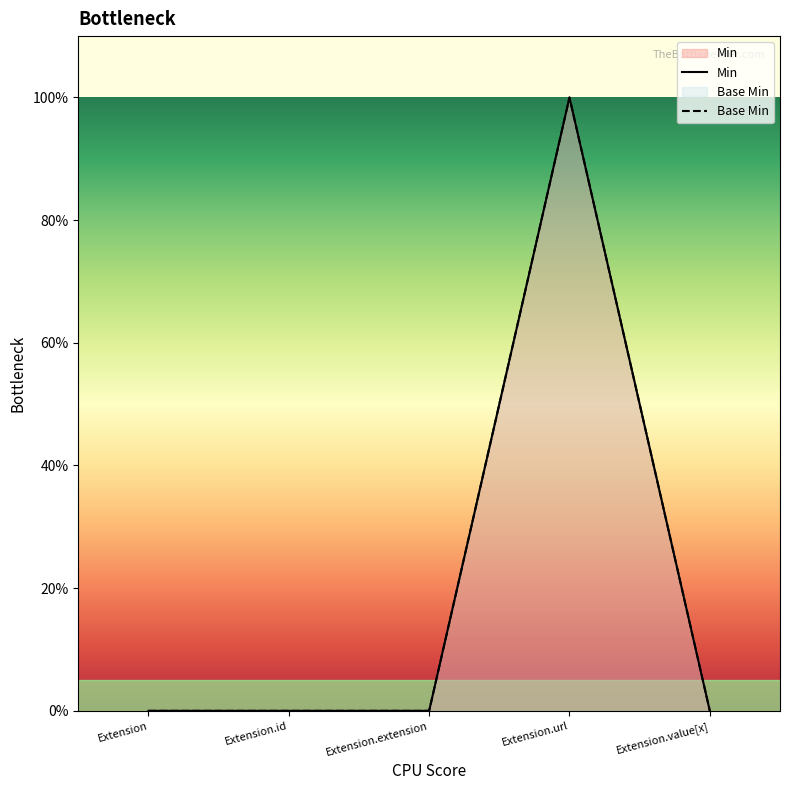

How many series are shown in this chart?

2